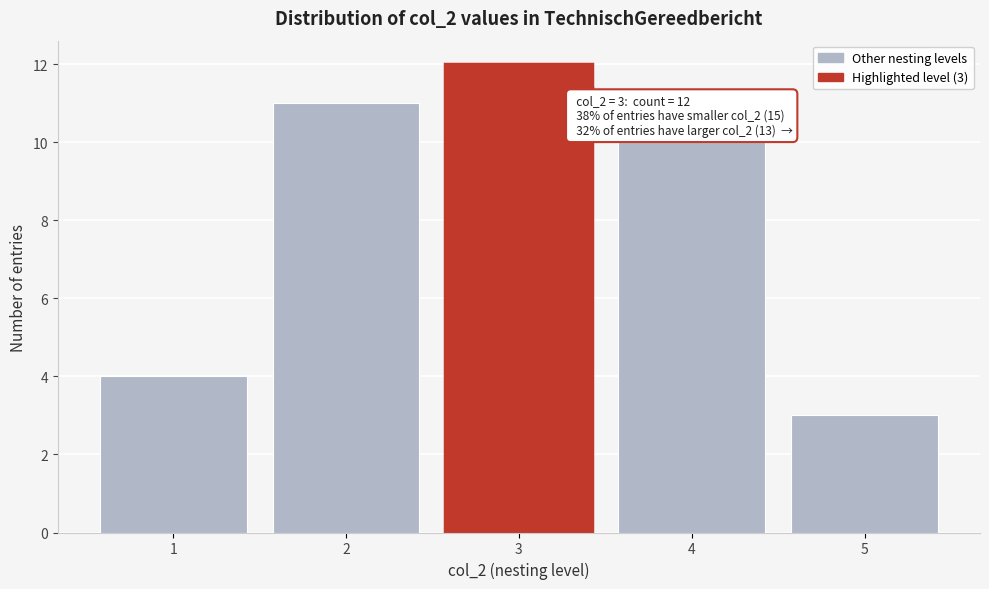

Reading left to right, list all the values displayed in this chart.

4	11	12	10	3